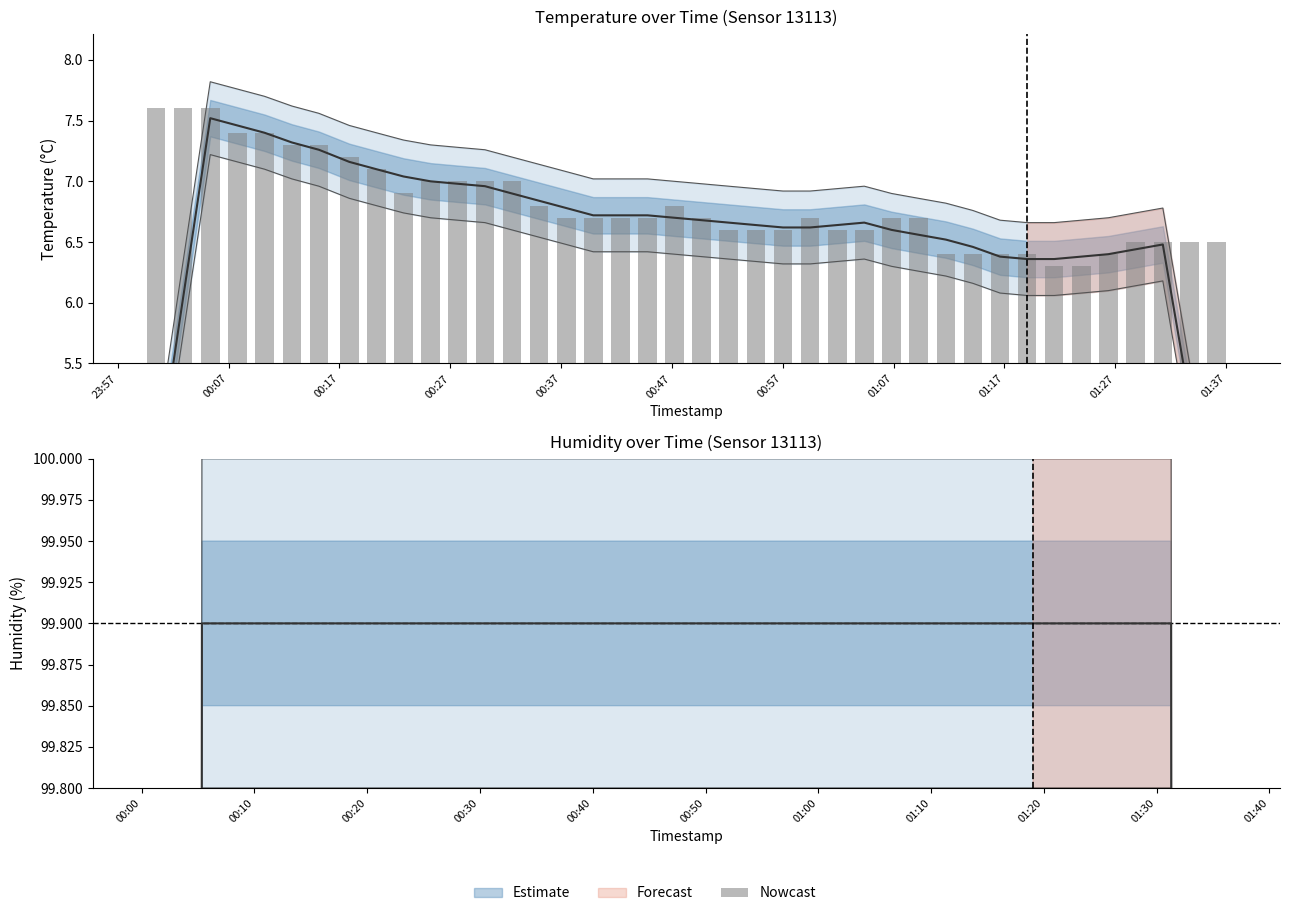

Which has a higher value, 18 or 8?

8